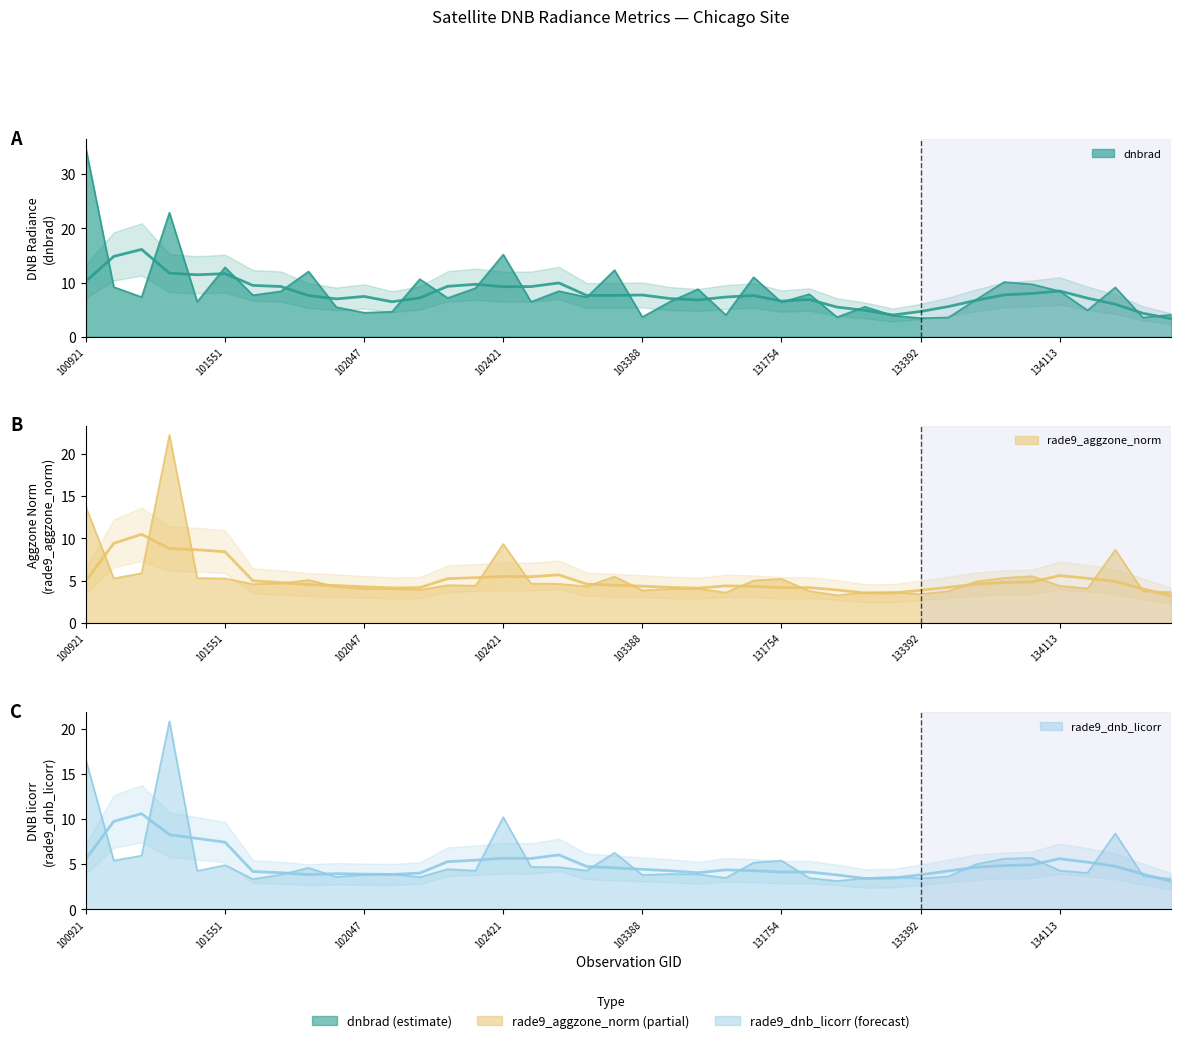

How many interior local peaks does the rade9_dnb_licorr series have?

12